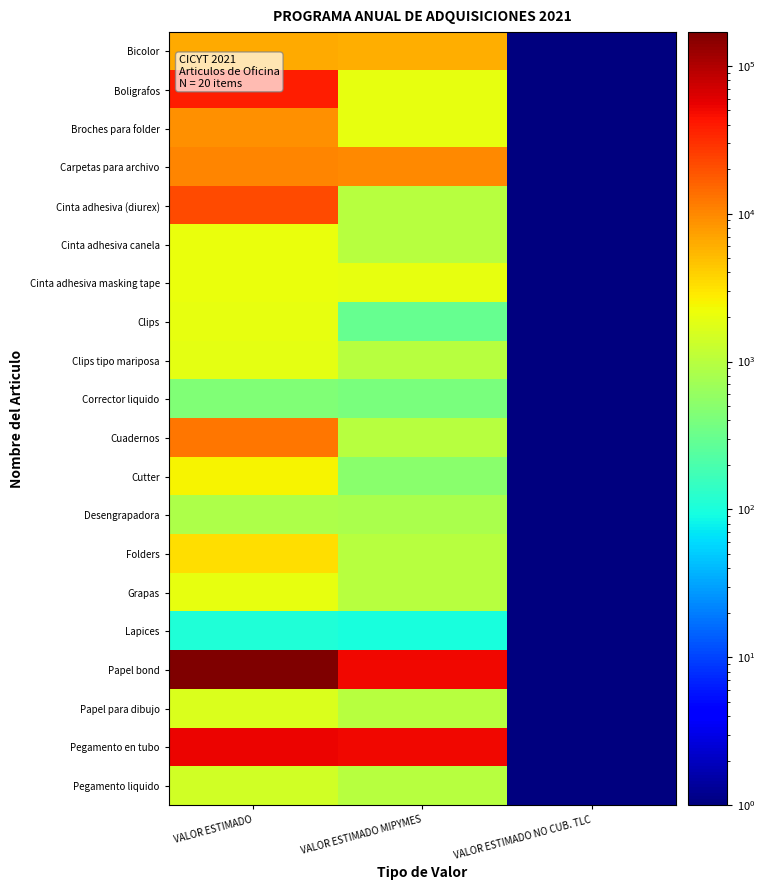

Which has a higher value, VALOR ESTIMADO or VALOR ESTIMADO MIPYMES?

VALOR ESTIMADO